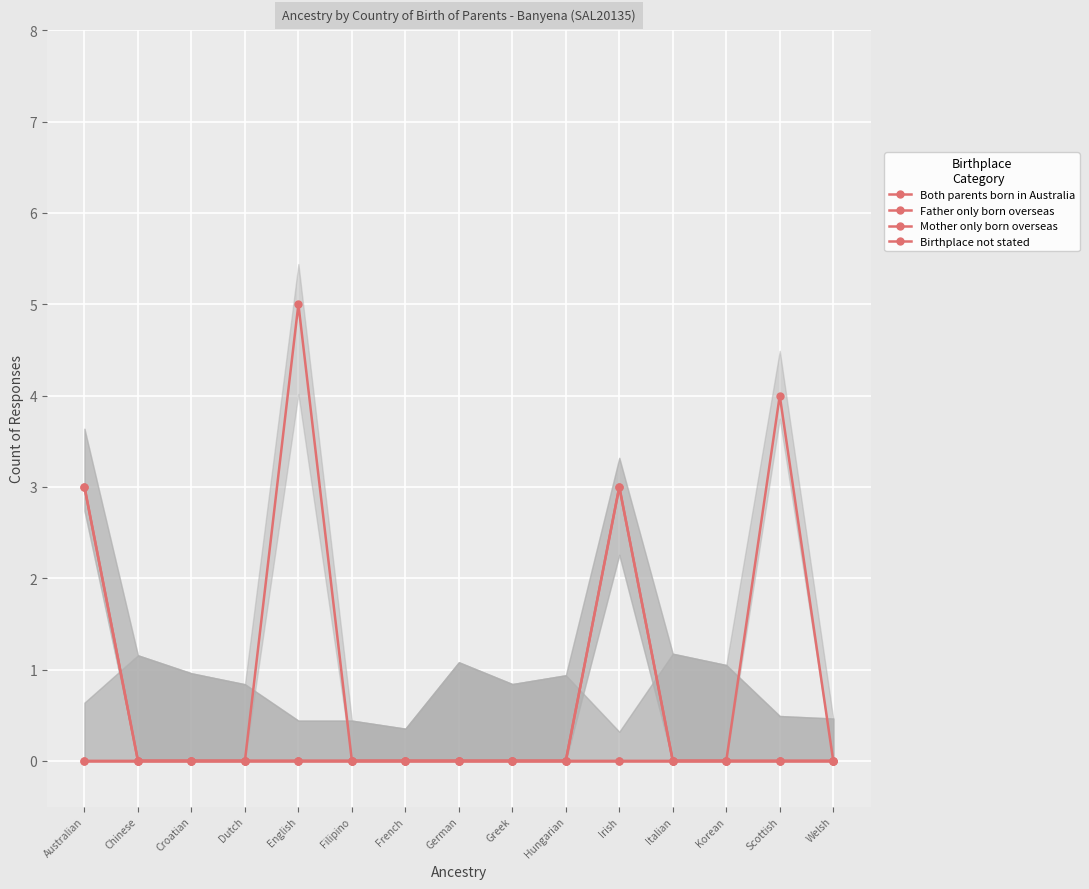

Reading right to left, what are all the values shown in this chart?

Both parents born in Australia: 0	4	0	0	3	0	0	0	0	0	5	0	0	0	3
Father only born overseas: 0	0	0	0	0	0	0	0	0	0	0	0	0	0	3
Mother only born overseas: 0	0	0	0	3	0	0	0	0	0	0	0	0	0	0
Birthplace not stated: 0	0	0	0	0	0	0	0	0	0	0	0	0	0	0